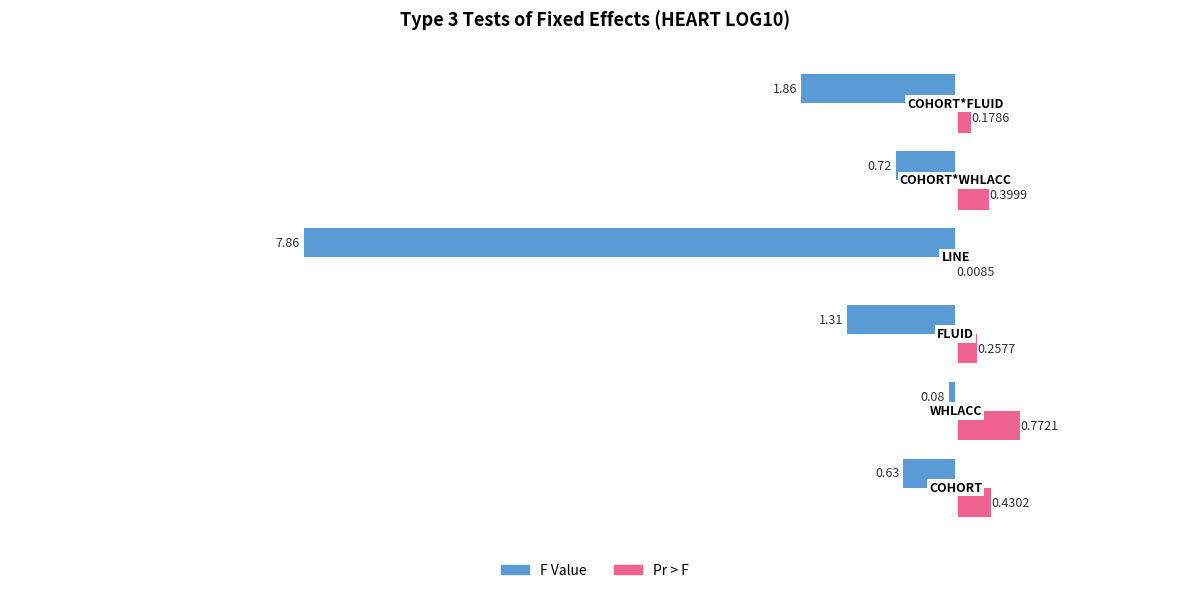

What is the sum of all Pr > F values?

2.0